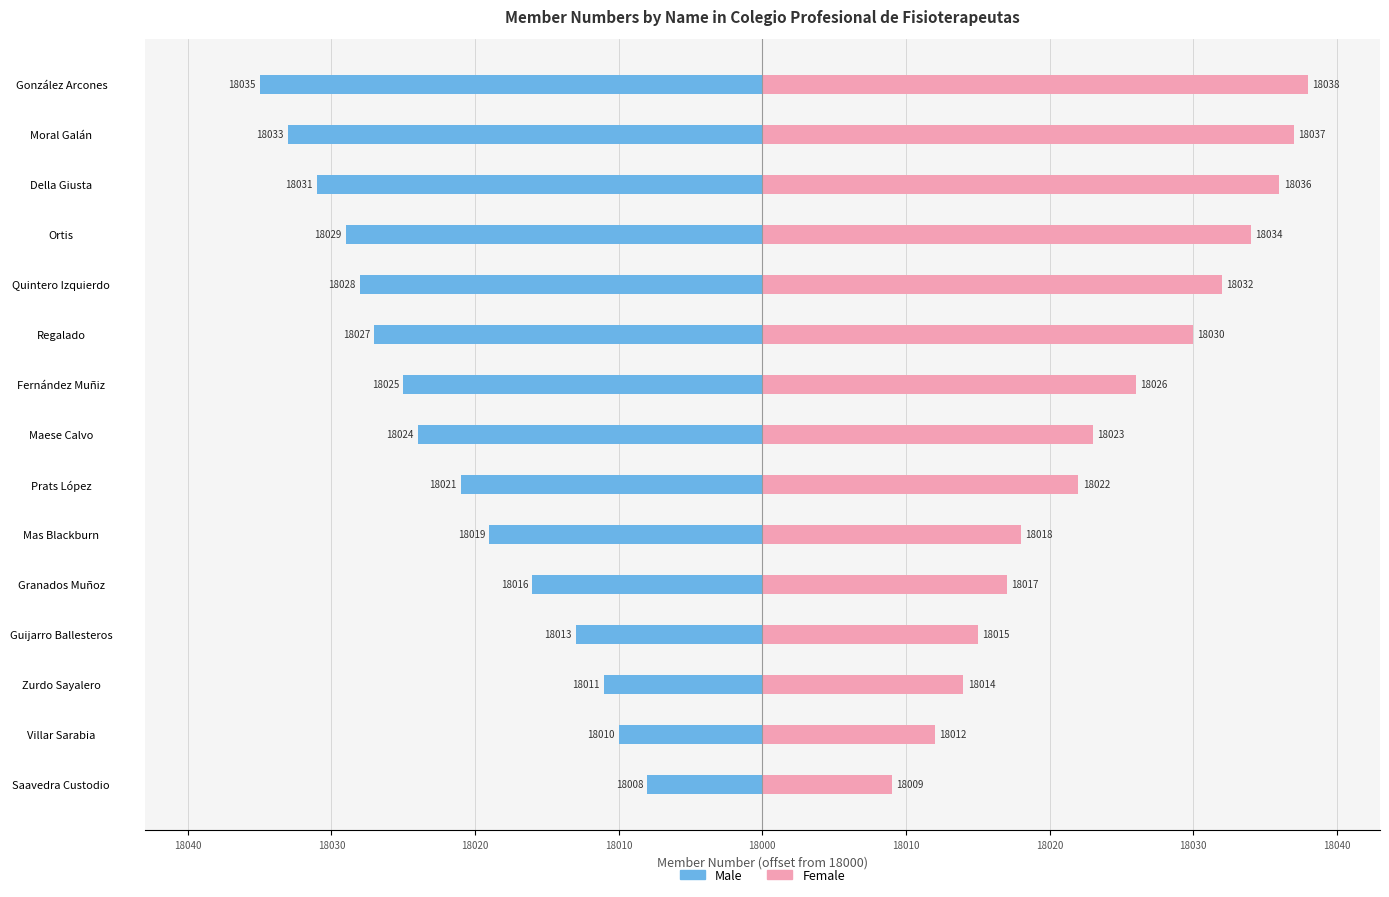

What are all the series names shown in the legend?

Male, Female